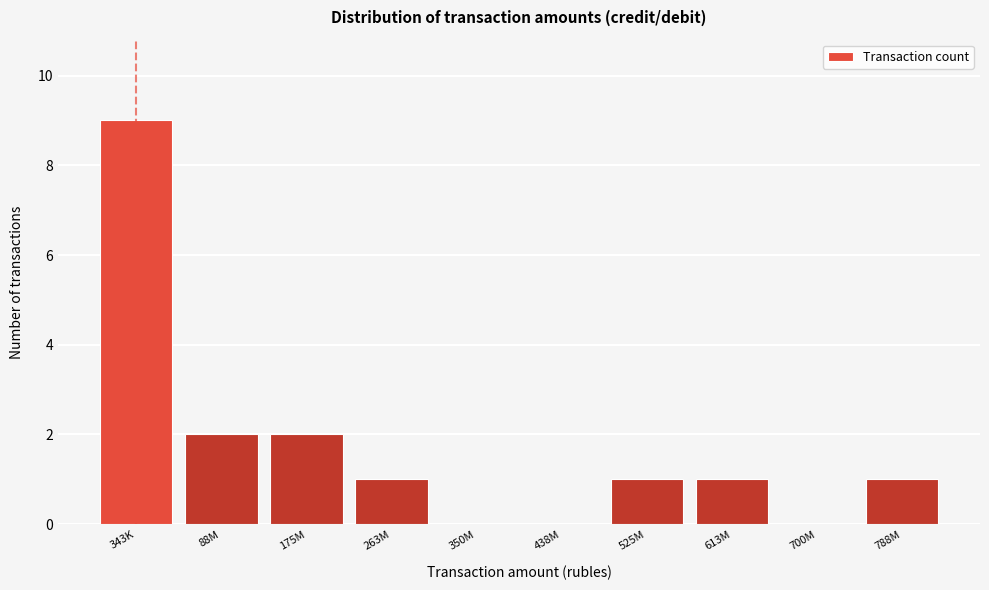

Reading left to right, what are all the values shown in this chart?

343K=9	88M=2	175M=2	263M=1	350M=0	438M=0	525M=1	613M=1	700M=0	788M=1